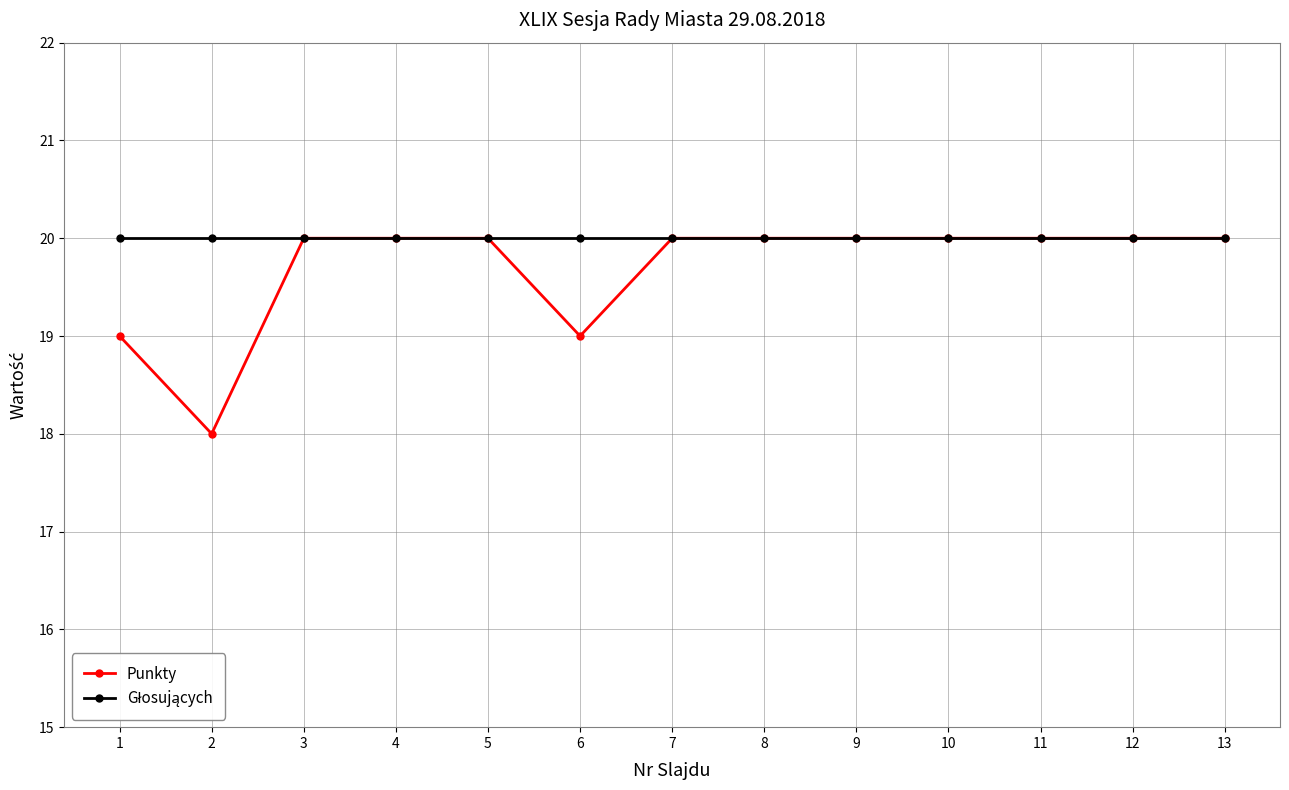

What value does the Punkty series have at 4?

20